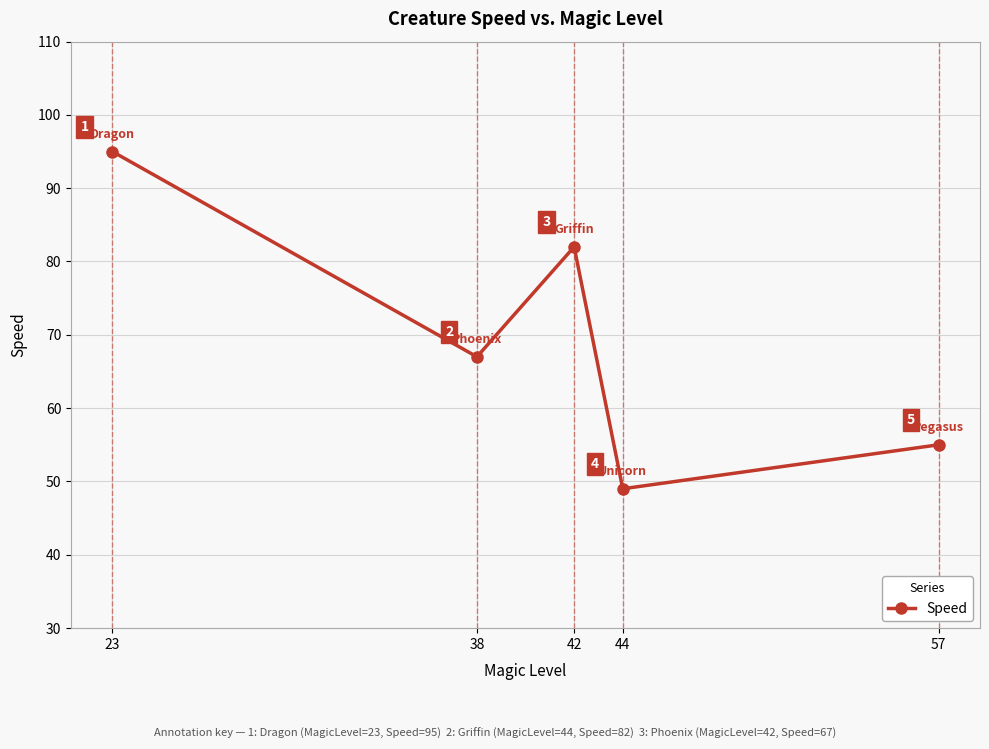

Read the value at 57, to the nearest 5.

55